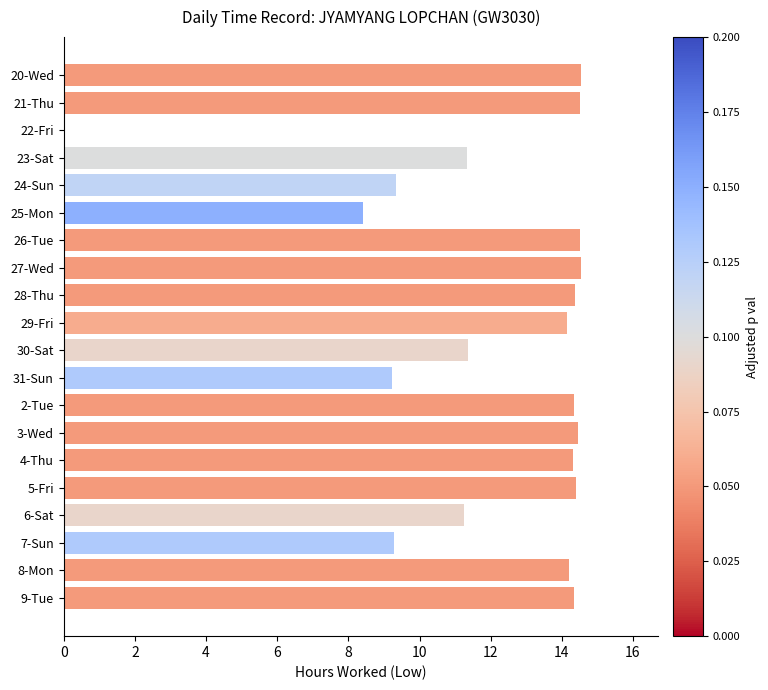

How many values exceed 14?

12